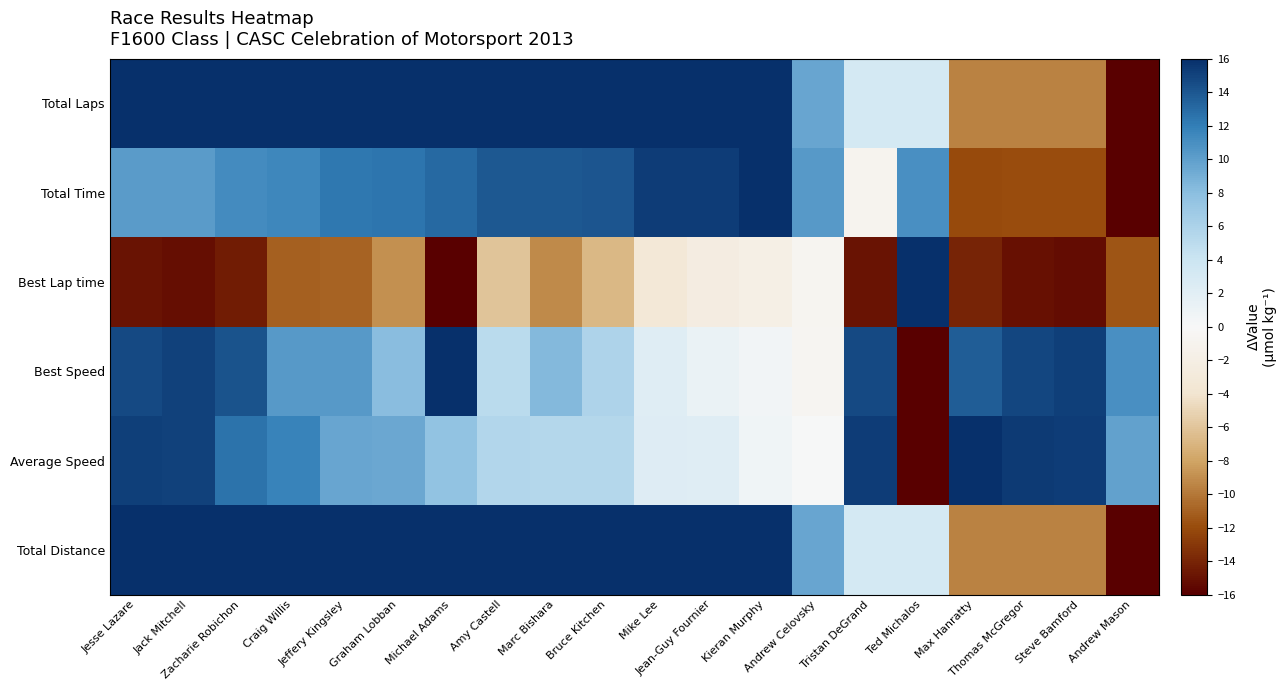

At which category is the sum across all series the highest?

Jesse Lazare